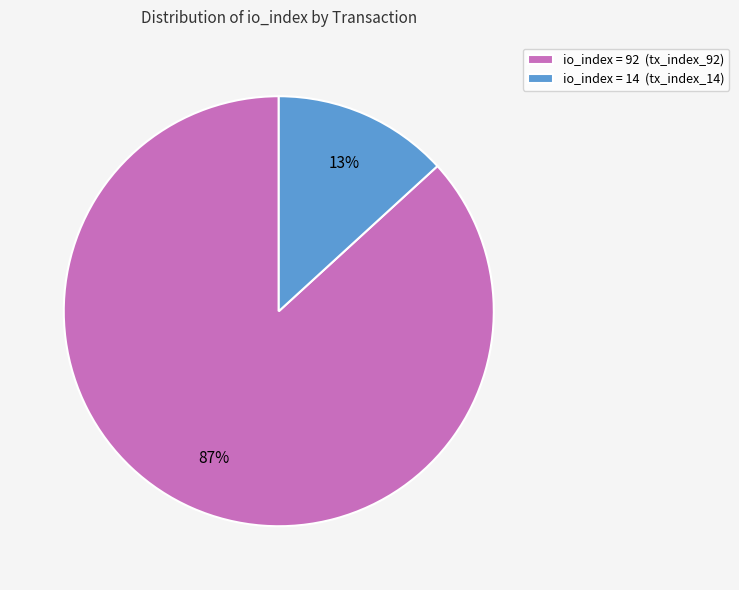

Does any single category account for the majority?

Yes